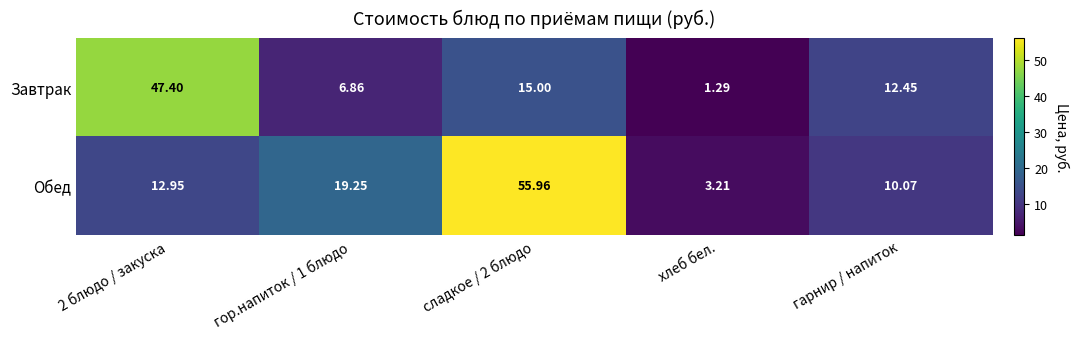

Rank the series at 2 блюдо / закуска from lowest to highest value.

Обед, Завтрак